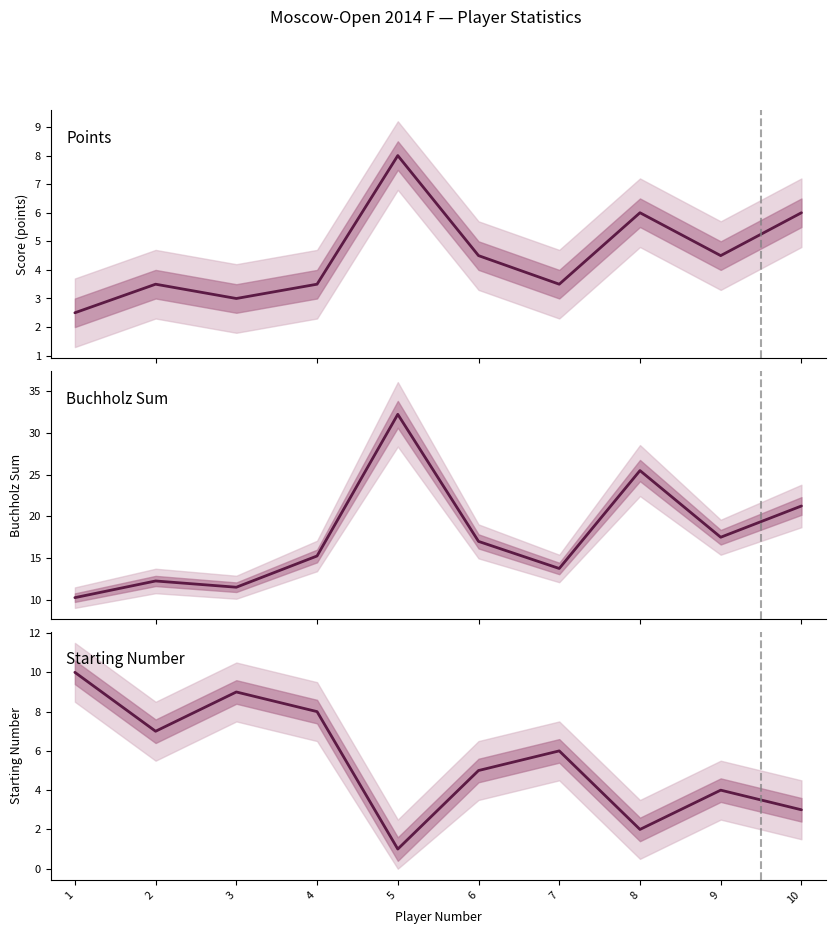

What is the total value across all series at 6?

26.5